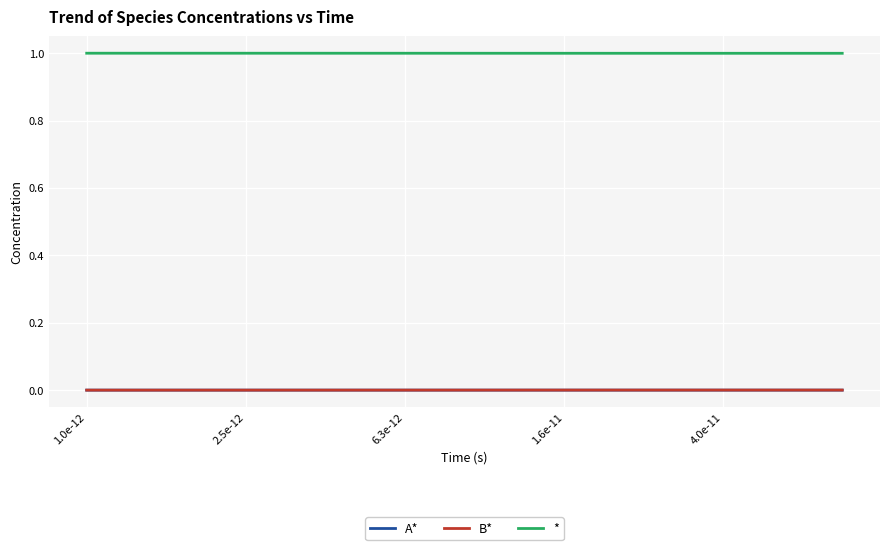

True or false: A* and * intersect in this chart.

False